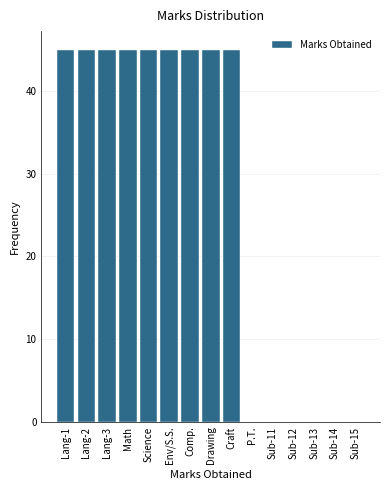

Reading left to right, list all the values displayed in this chart.

Lang-1=45	Lang-2=45	Lang-3=45	Math=45	Science=45	Env/S.S.=45	Comp.=45	Drawing=45	Craft=45	P.T.=0	Sub-11=0	Sub-12=0	Sub-13=0	Sub-14=0	Sub-15=0